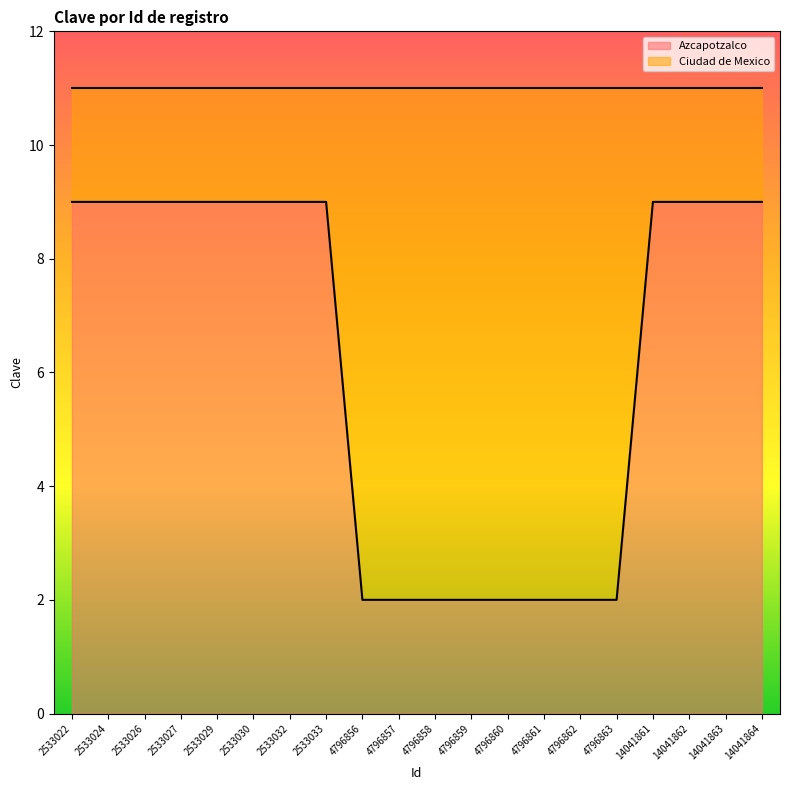

What is the difference between the maximum and minimum values in the Azcapotzalco series?

7